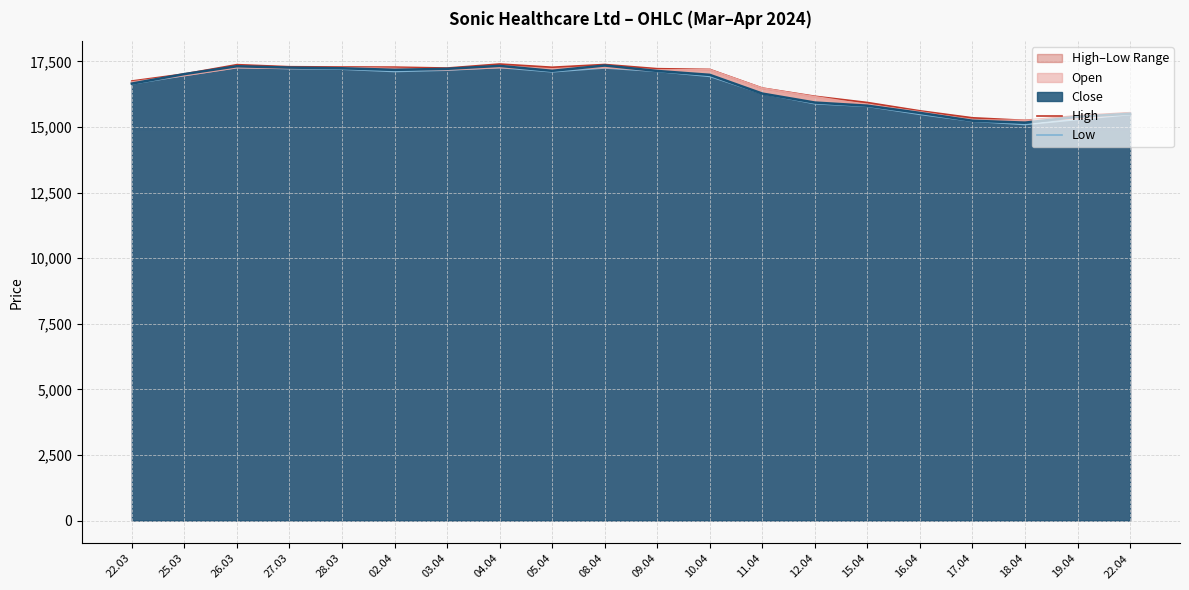

What is the difference between the highest and lowest values at 25.03?

60